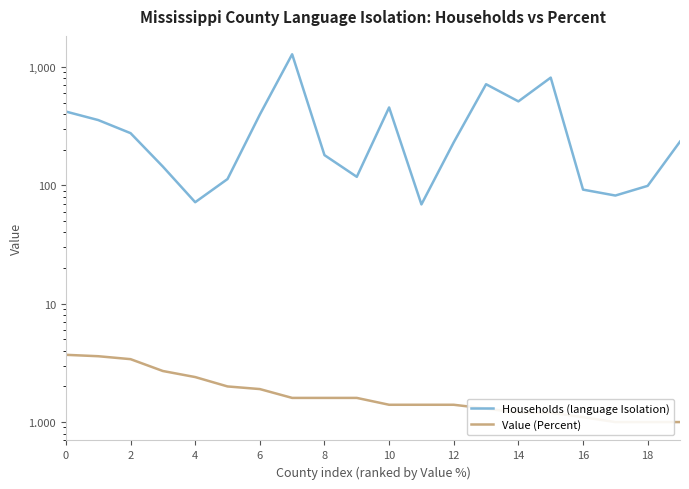

Does the chart have visible grid lines?

No